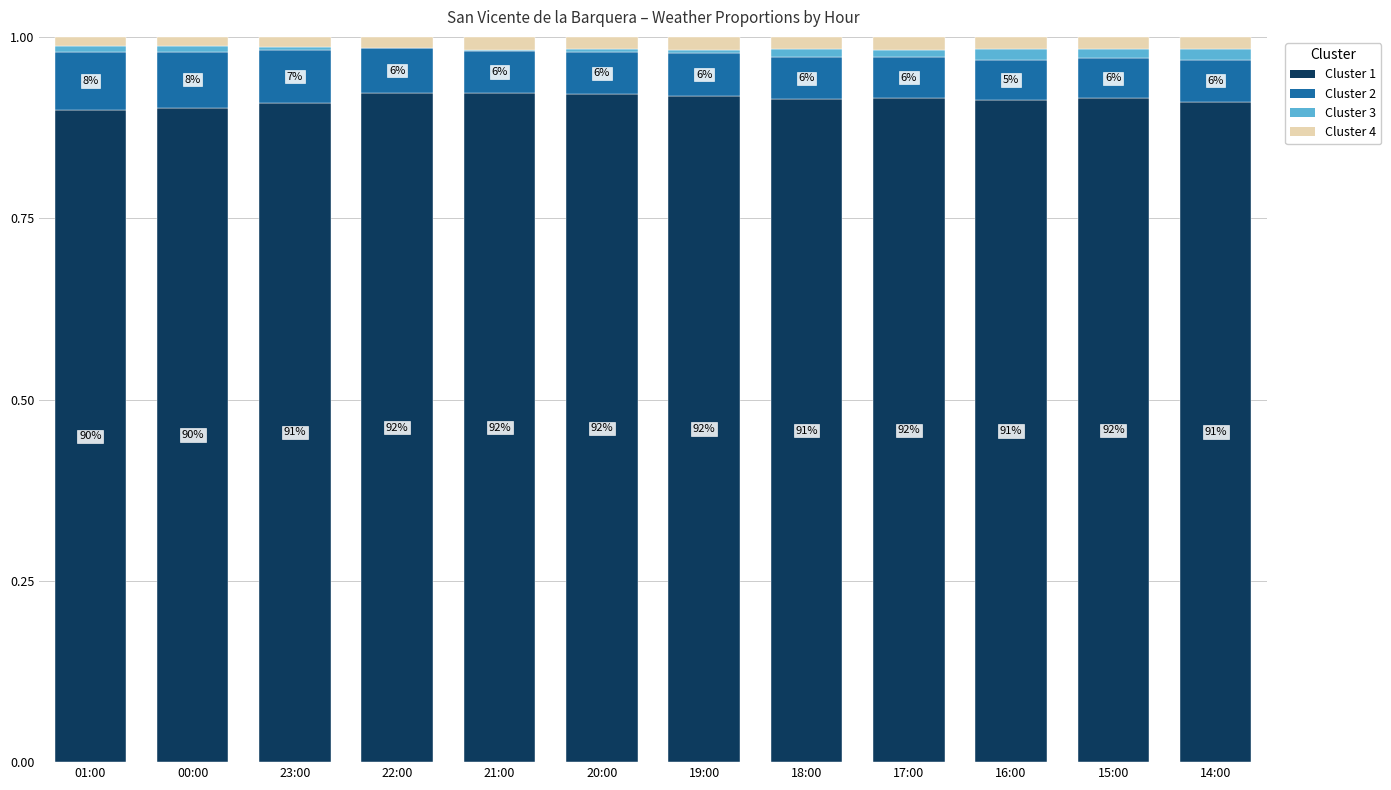

What is the label of the 3rd bar from the left?

23:00